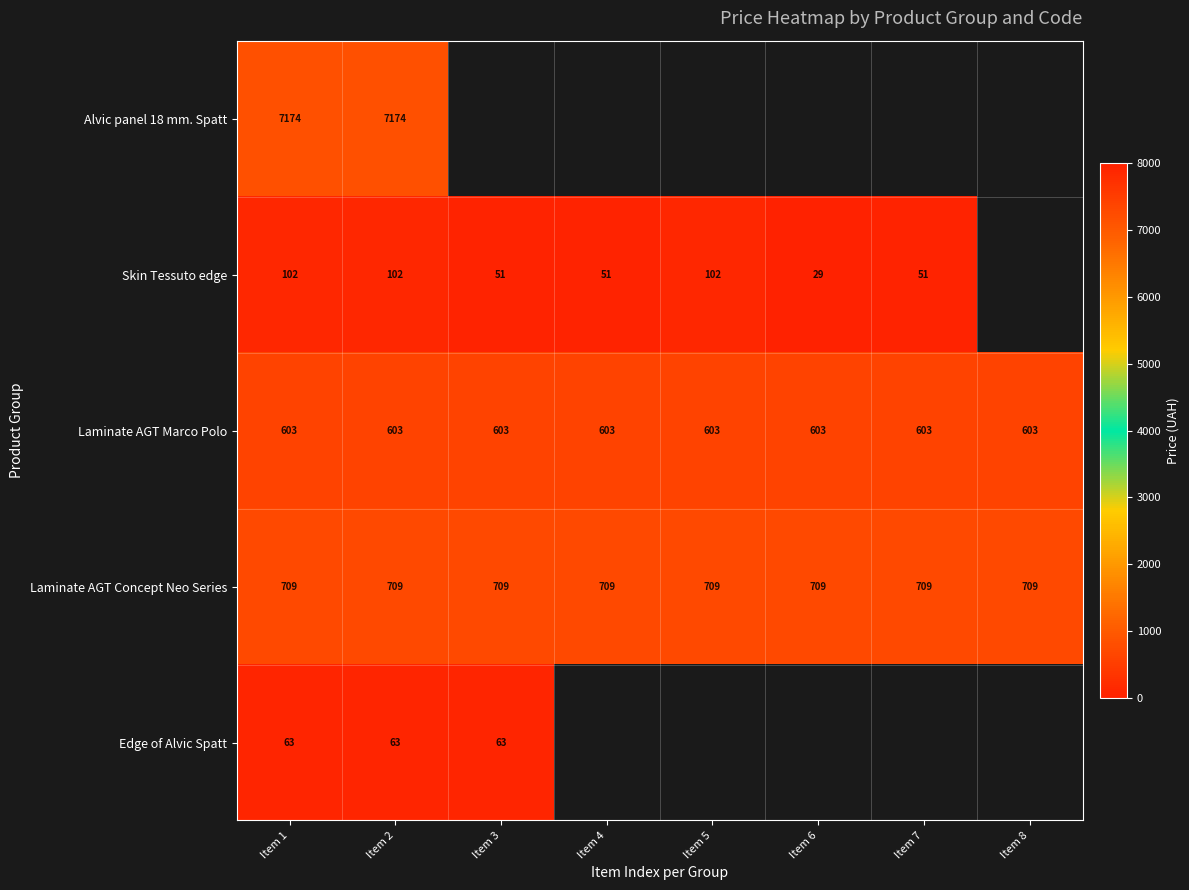

How many positive values does the Skin Tessuto edge series have?

7